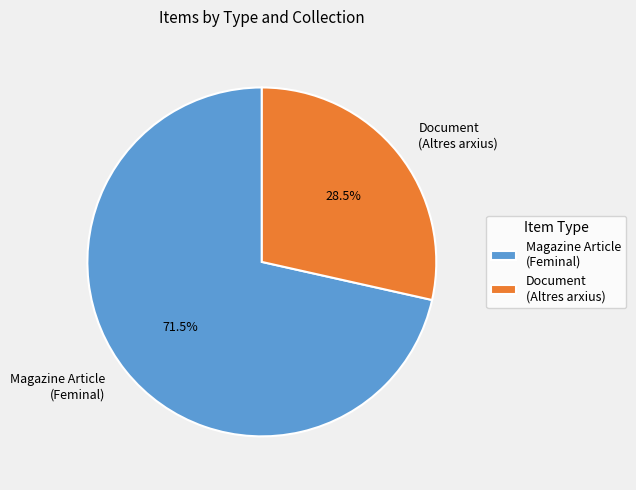

Combined, do Magazine Article (Feminal) and Document (Altres arxius) account for over 50%?

Yes